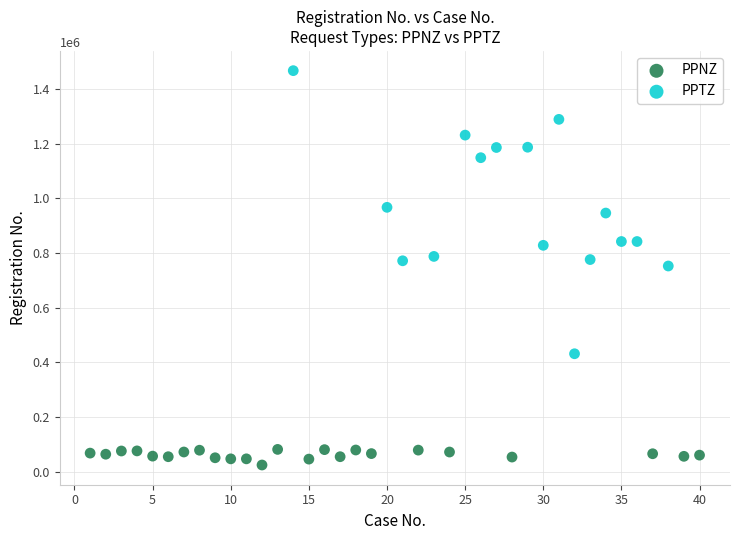

What are all the series names shown in the legend?

PPNZ, PPTZ